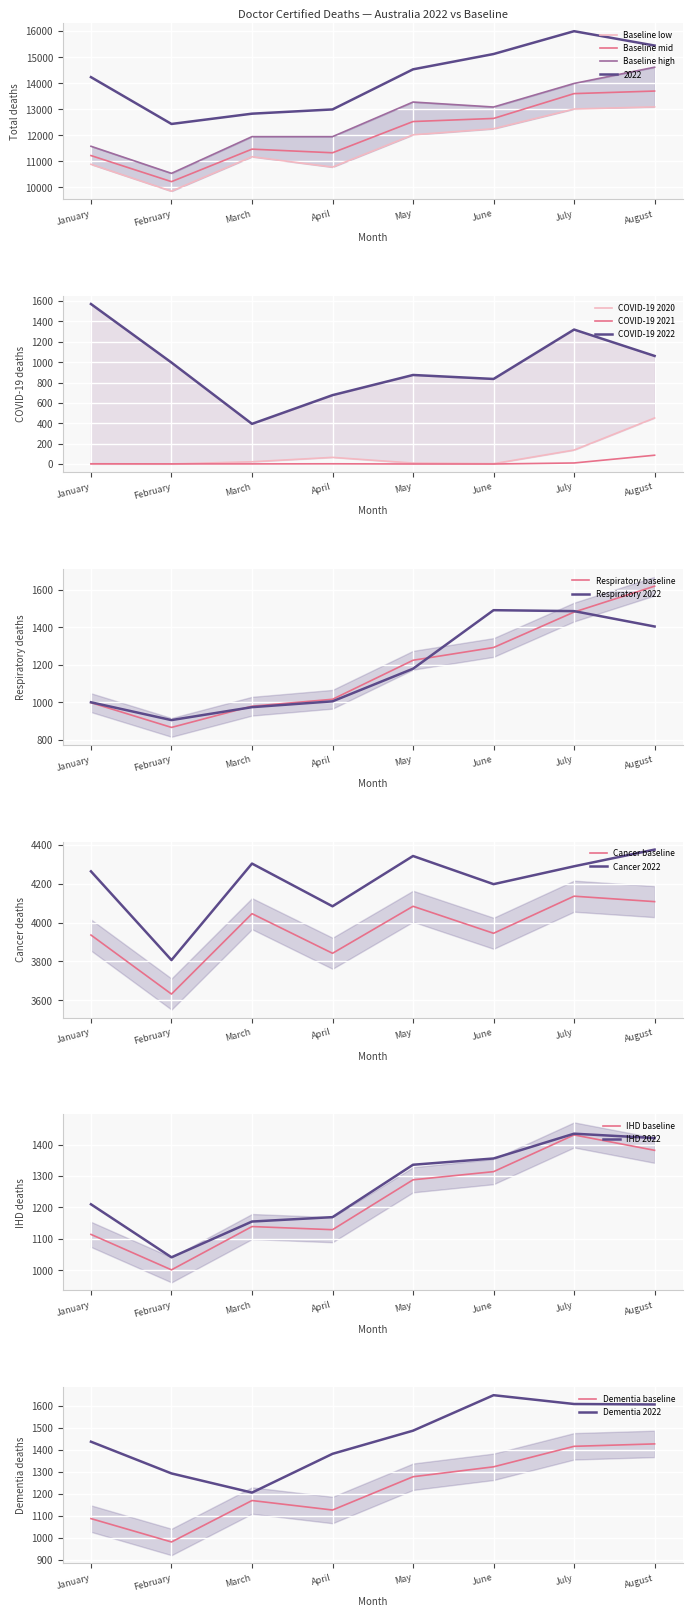

The value of Total baseline high at March is 11946. True or false?

True